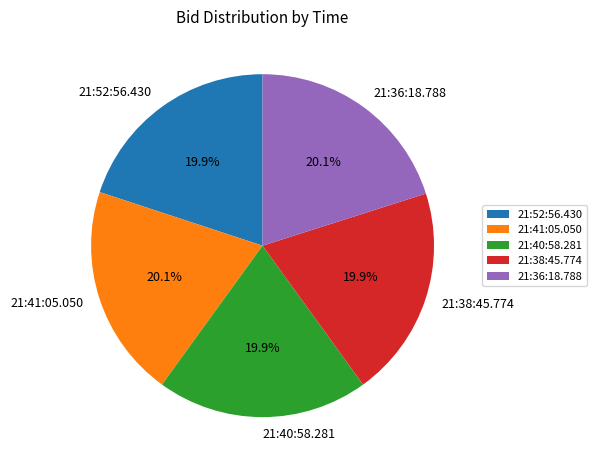

How much of the chart is everything except 21:38:45.774?

80.1%